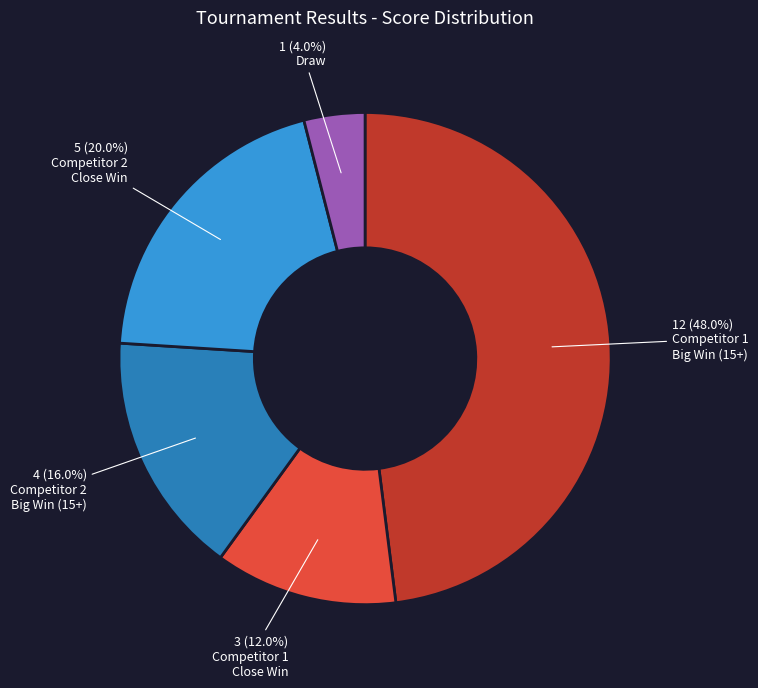

Is there a majority slice in this chart?

No